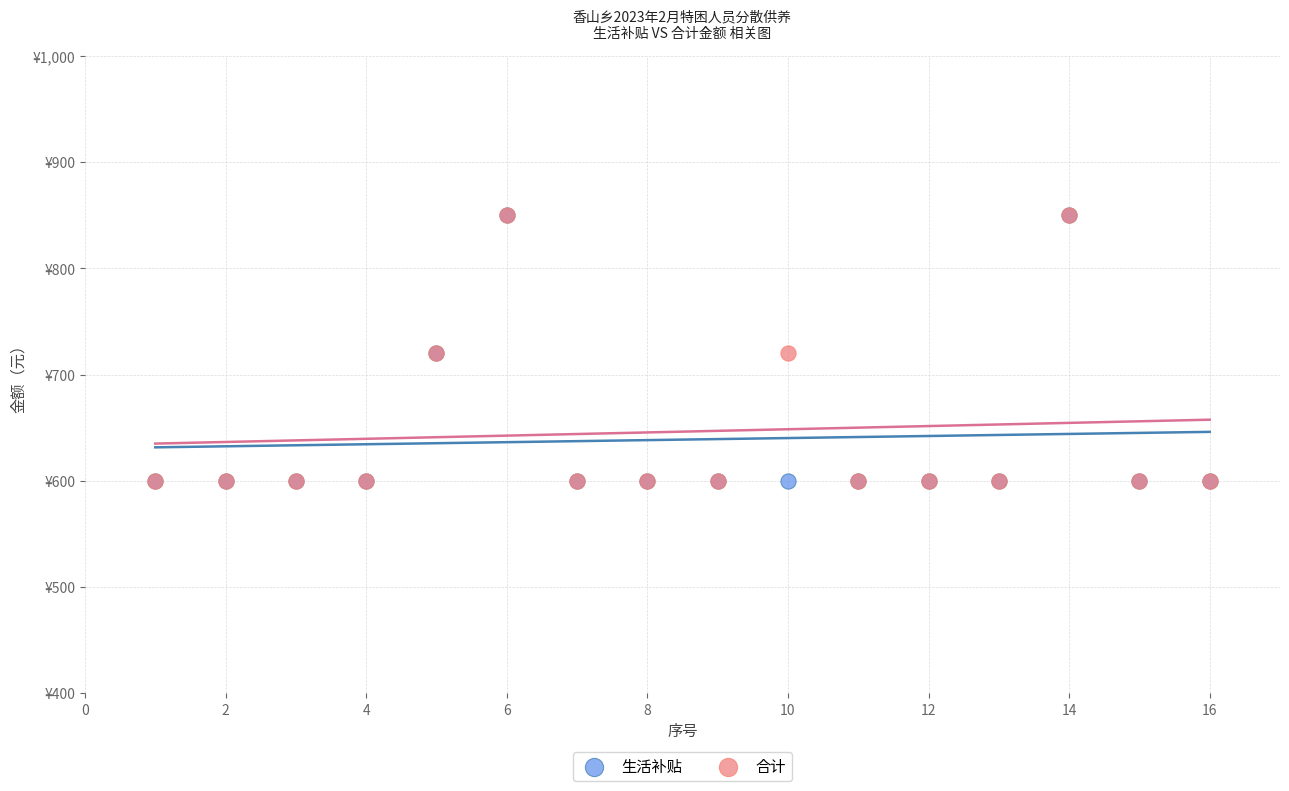

What are all the series names shown in the legend?

生活补贴, 合计